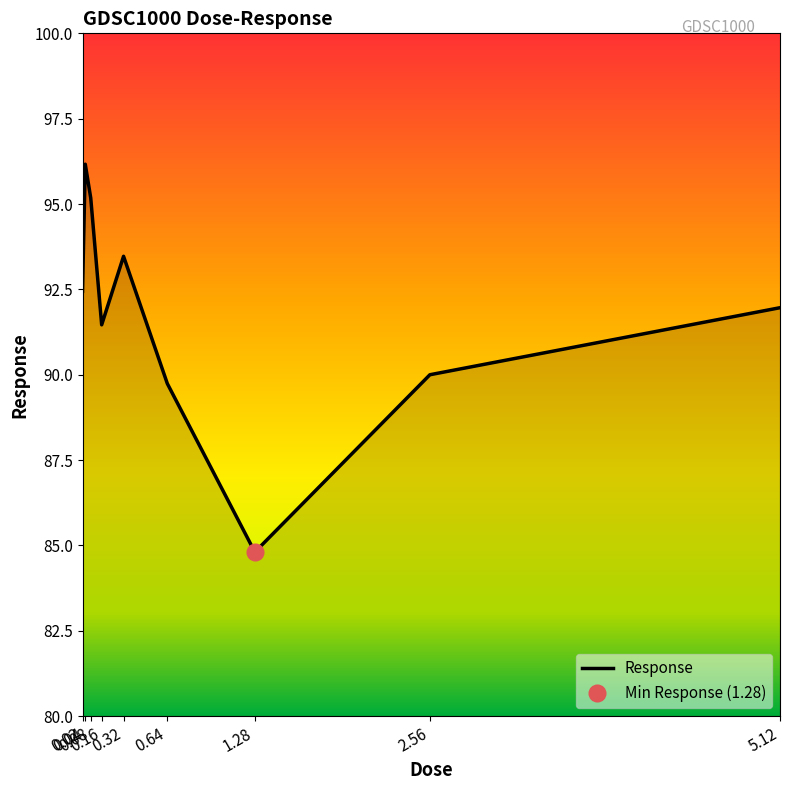

What position from the right is 1.28?

3